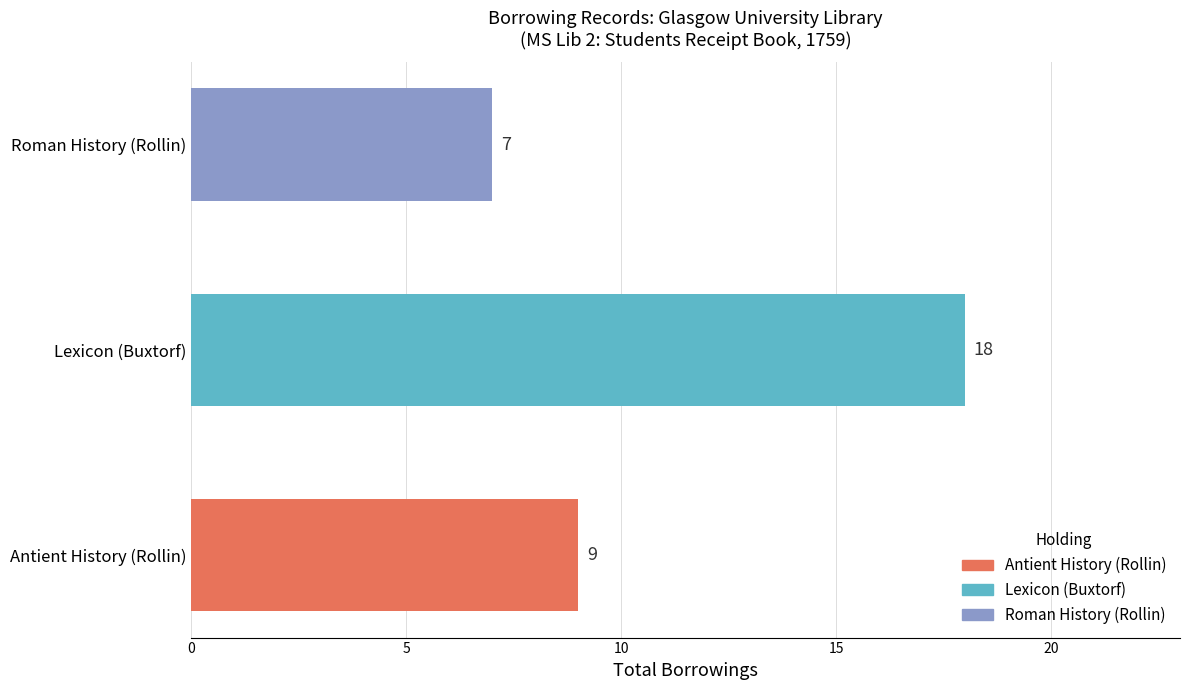

Rank the categories by value from highest to lowest.

Lexicon (Buxtorf), Antient History (Rollin), Roman History (Rollin)